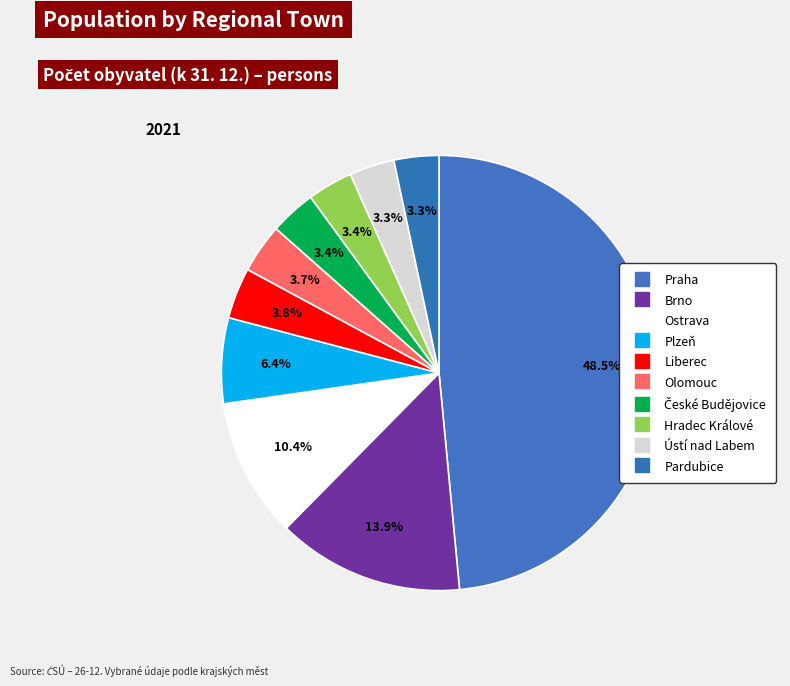

To the nearest percent, what is the combined percentage of Liberec and Hradec Králové?

7%